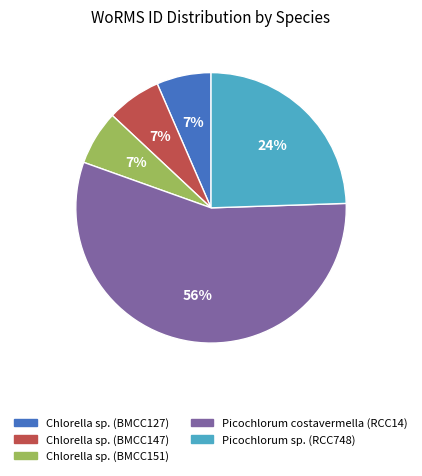

True or false: Chlorella sp. (BMCC147) accounts for 7% of the total.

True